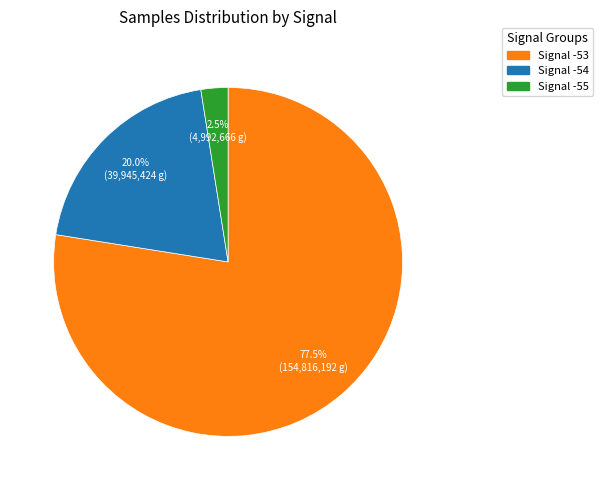

Is there a majority slice in this chart?

Yes